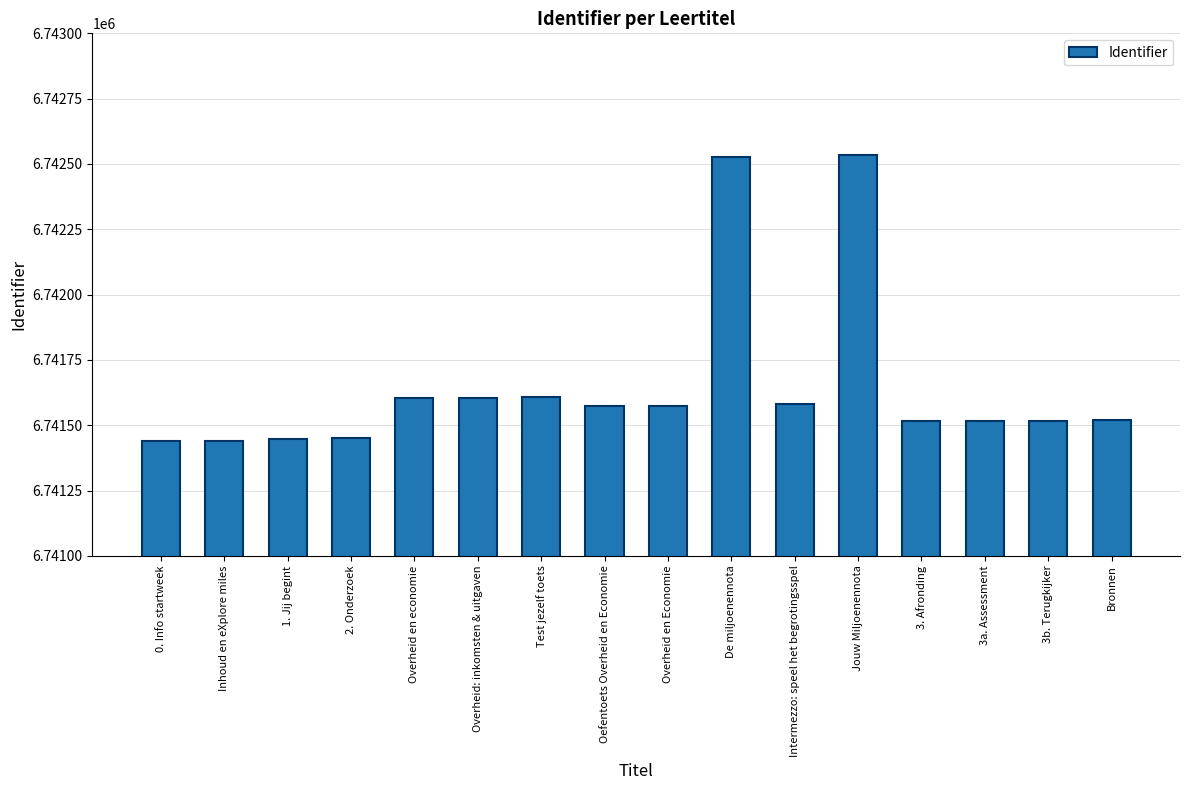

How many data points are less than 6741573?

8